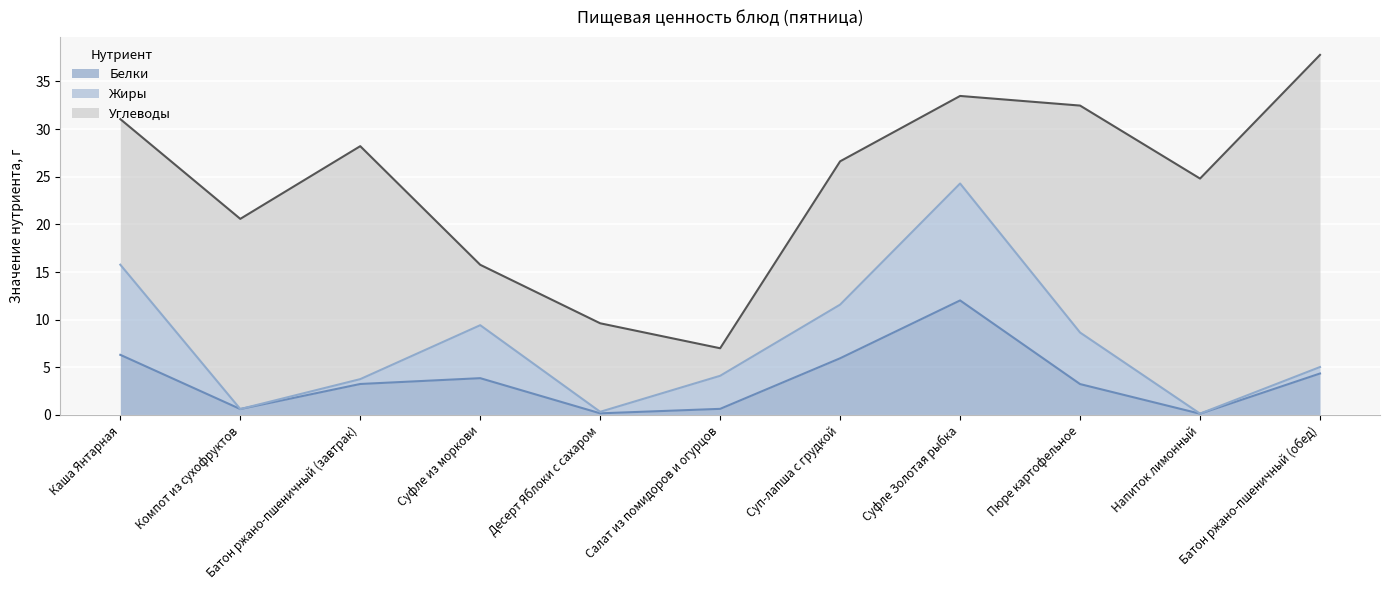

At which category does the chart reach its peak across all series?

Батон ржано-пшеничный (обед)